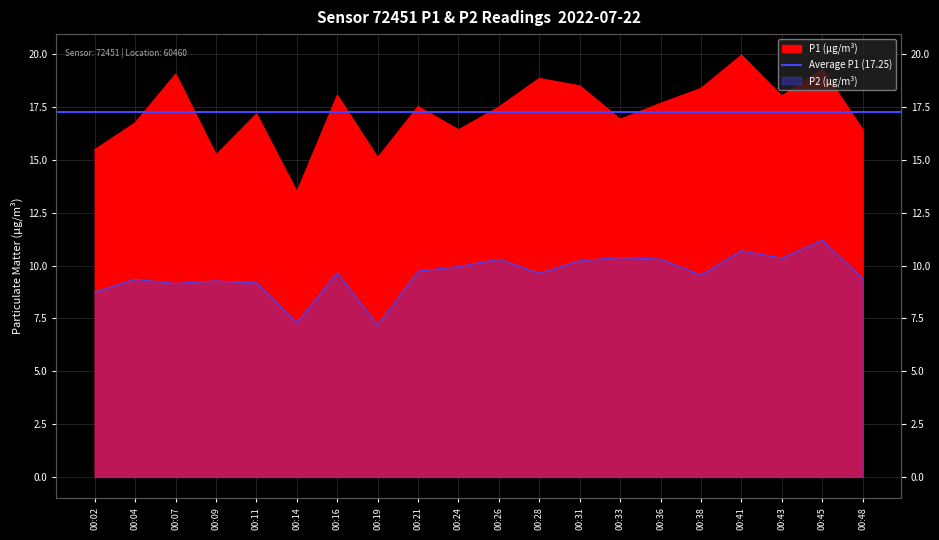

How many data points in P2 are above 9?

17